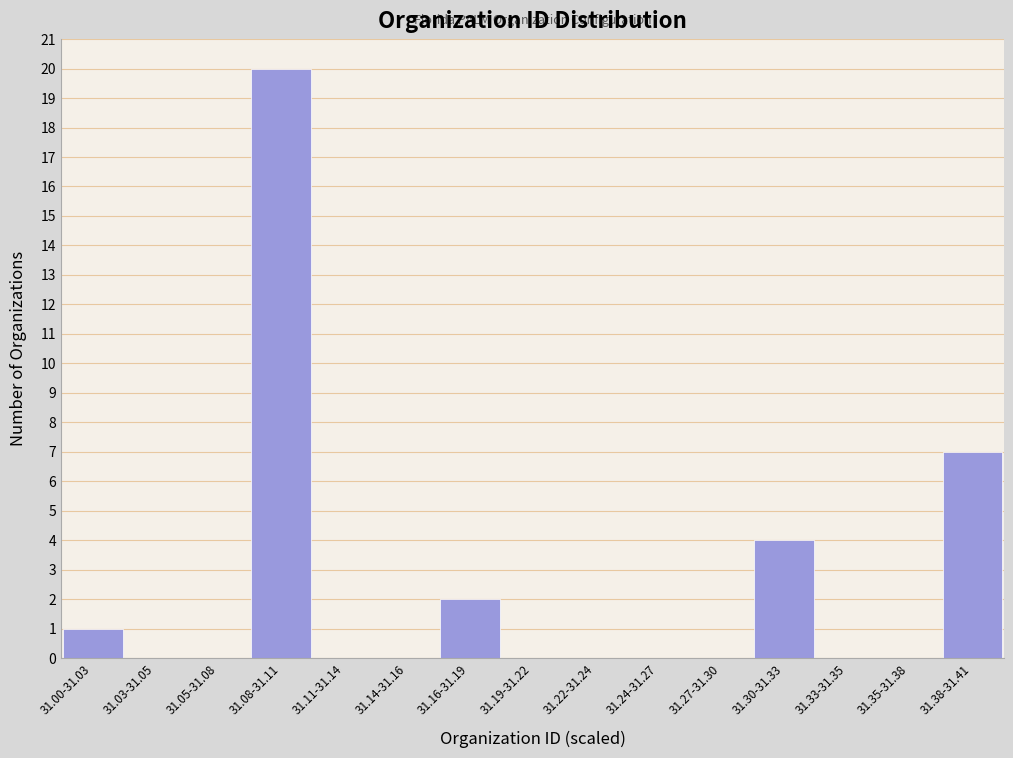

Reading left to right, extract all data points from this chart.

31.00-31.03=1	31.03-31.05=0	31.05-31.08=0	31.08-31.11=20	31.11-31.14=0	31.14-31.16=0	31.16-31.19=2	31.19-31.22=0	31.22-31.24=0	31.24-31.27=0	31.27-31.30=0	31.30-31.33=4	31.33-31.35=0	31.35-31.38=0	31.38-31.41=7